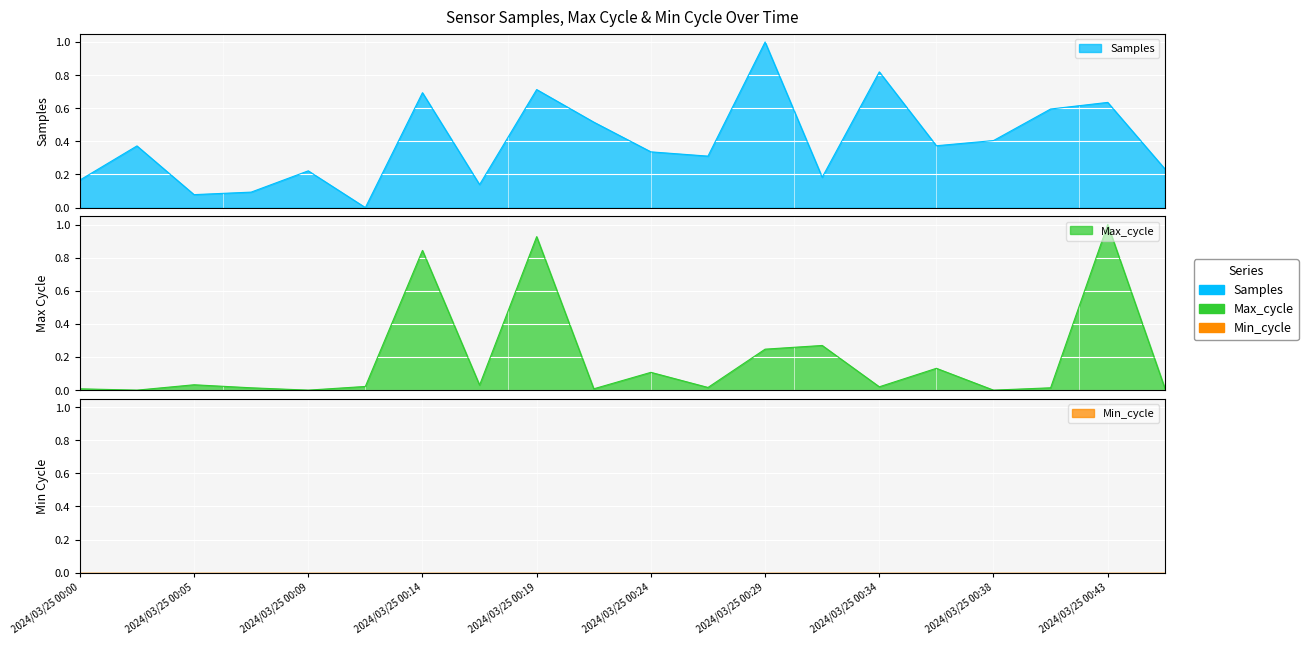

What is the spread (max minus min) of values at 2024/03/25 00:38?

0.4